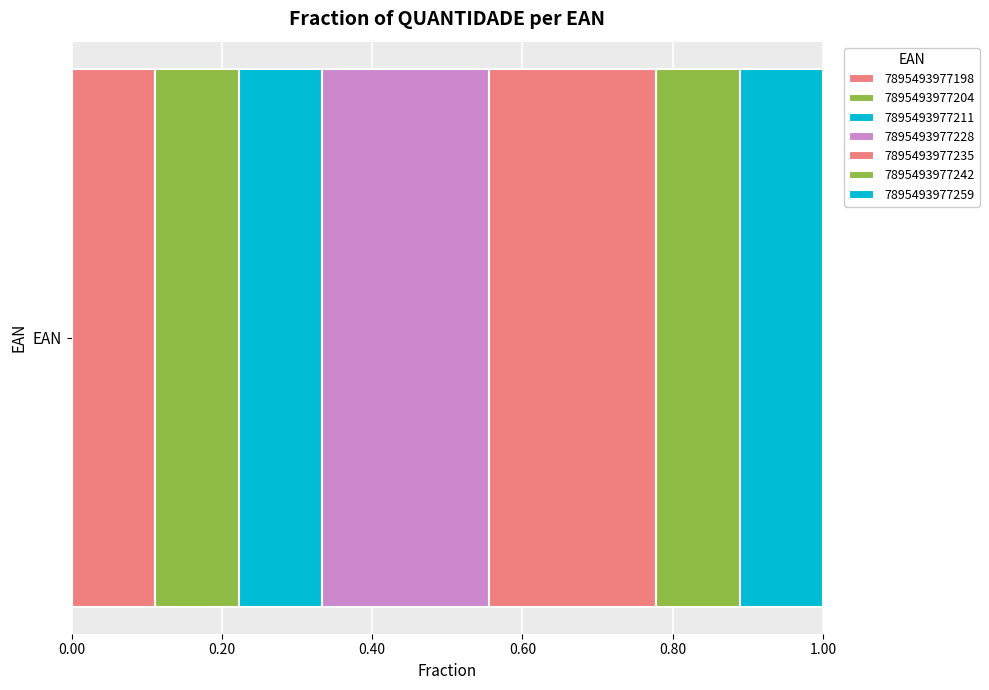

What is the value of the 5th bar from the left?

2